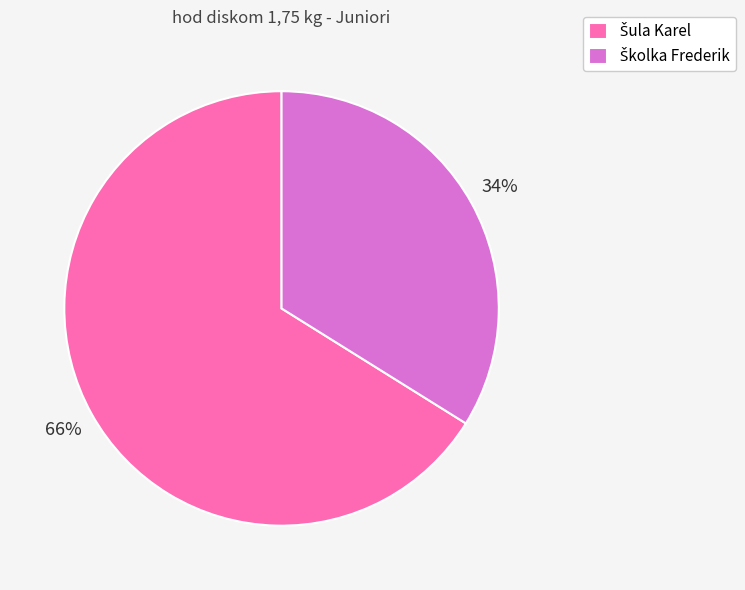

To the nearest percent, what is the average slice percentage?

50%